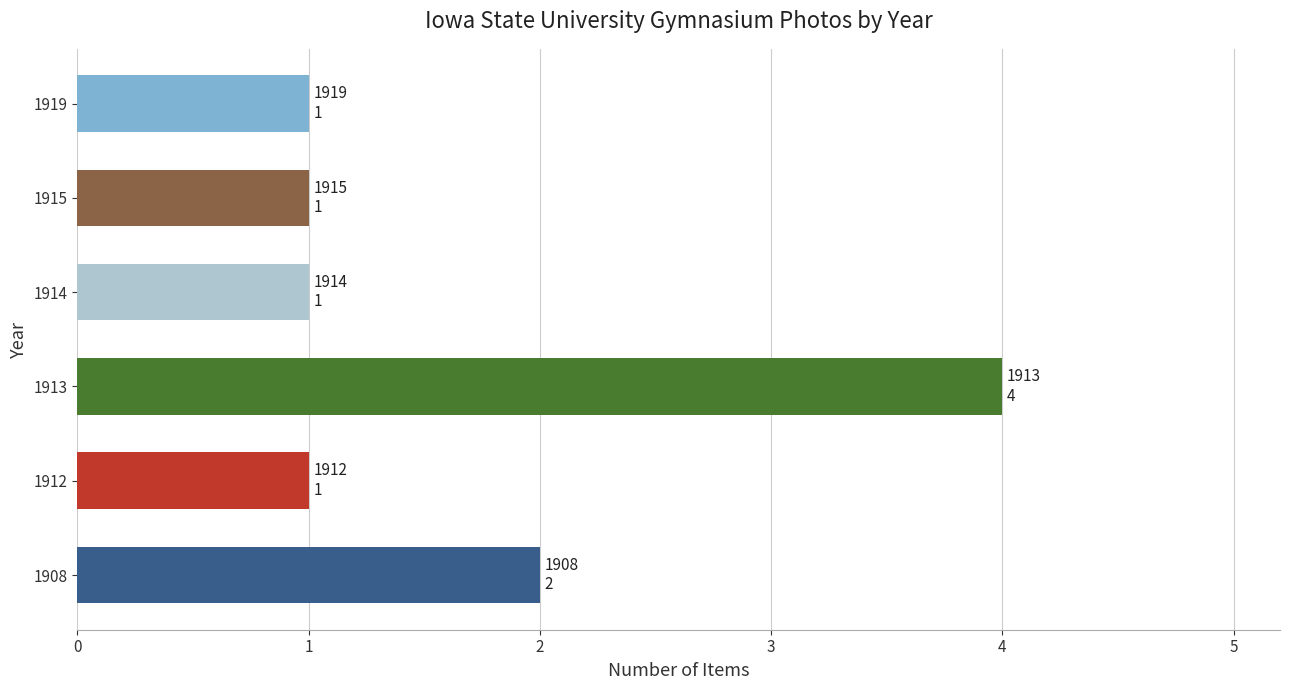

Does the chart contain stacked bars?

No